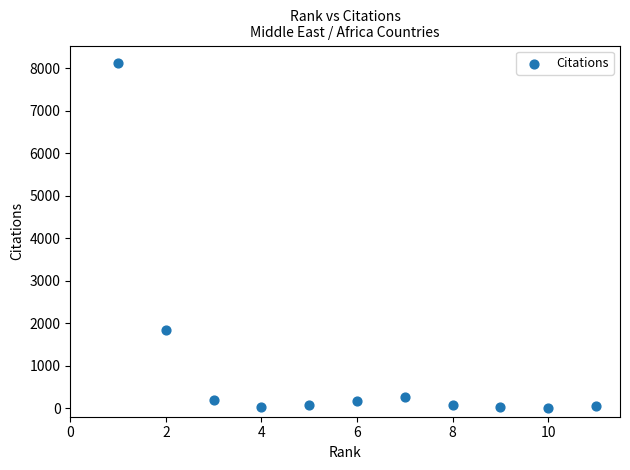

What is the range of X values (max minus min)?

10